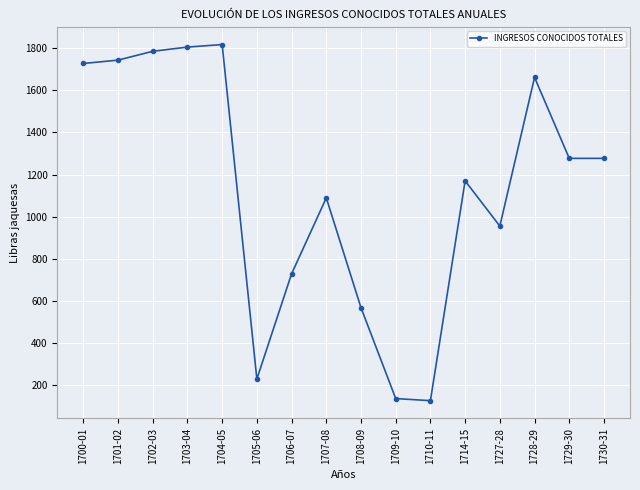

What is the change in value from 1700-01 to 1702-03?

+58